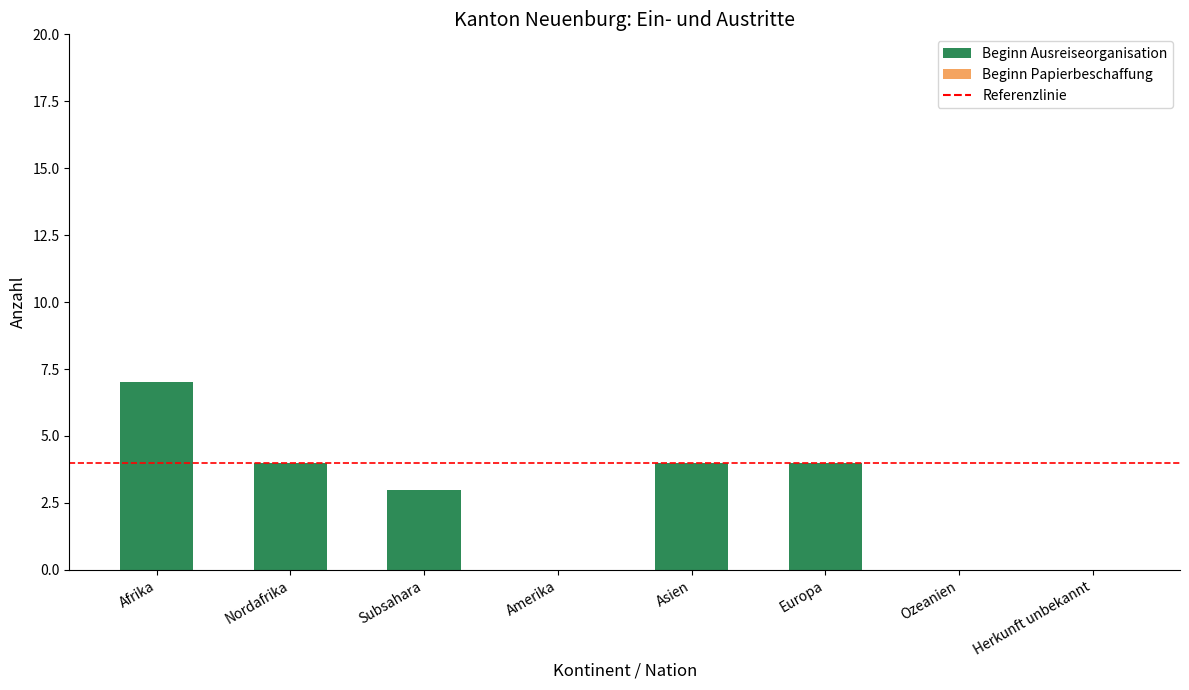

The chart shows a value of 5 at Subsahara. True or false?

False